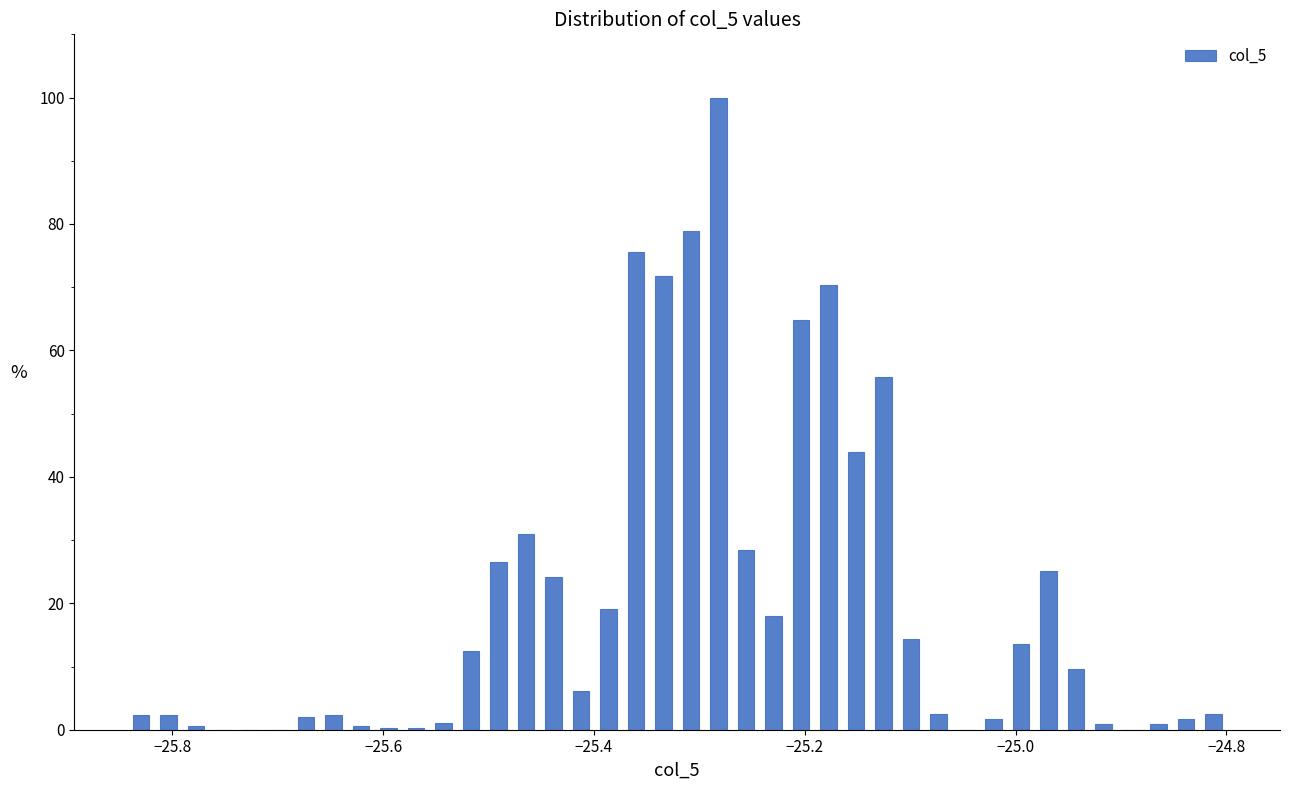

Around what value on the x-axis is the tallest bar? Give the approximate position of its centre, as read against the axis.

-25.28